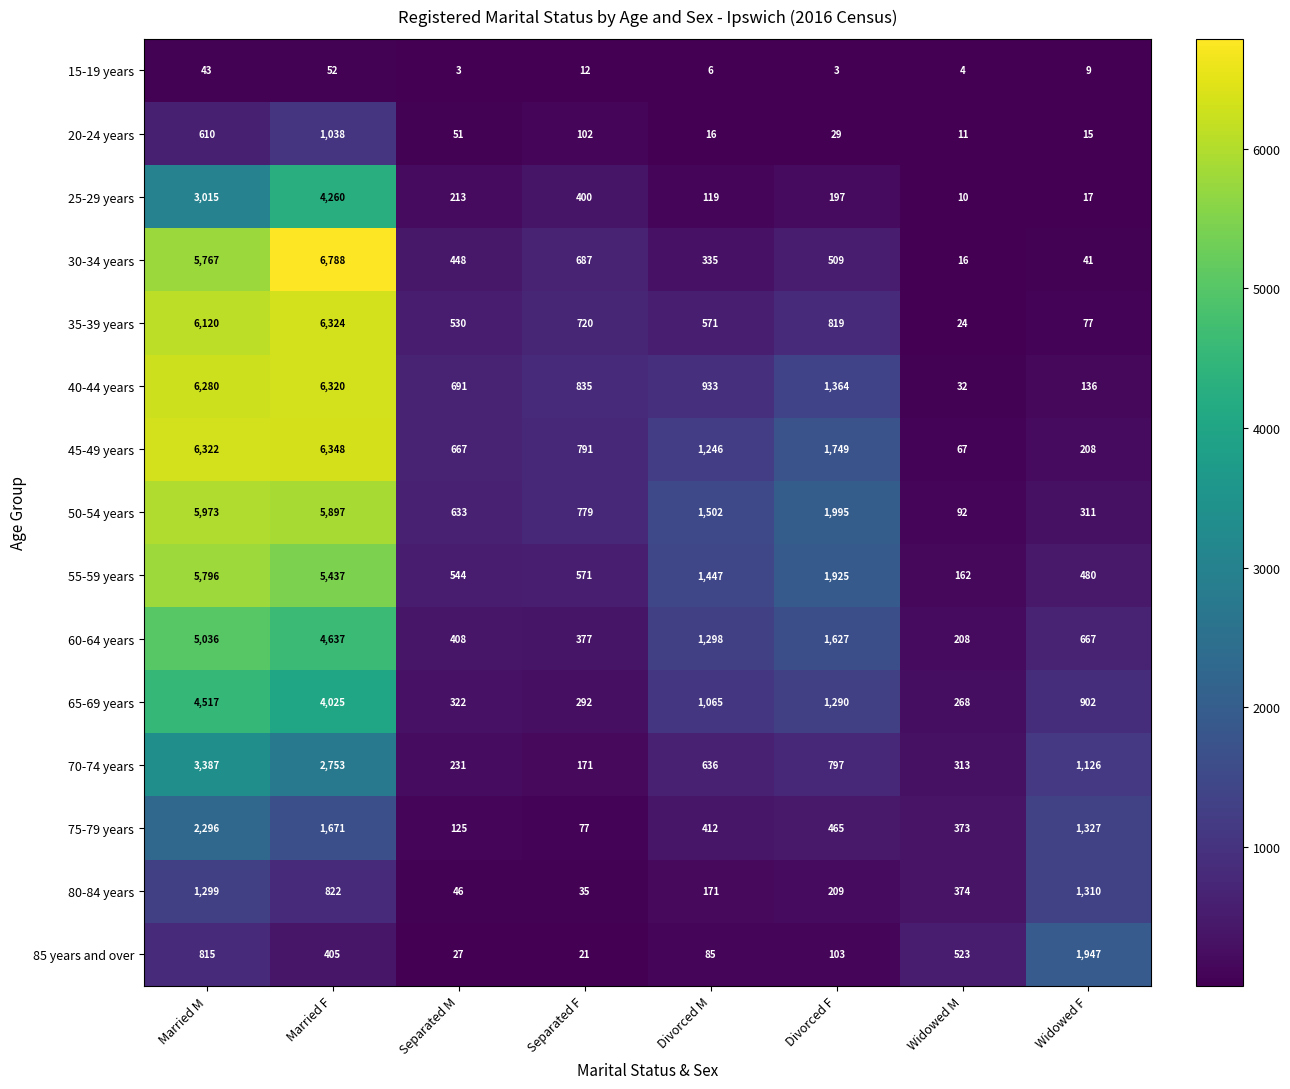

Which series has the widest spread of values?

30-34 years